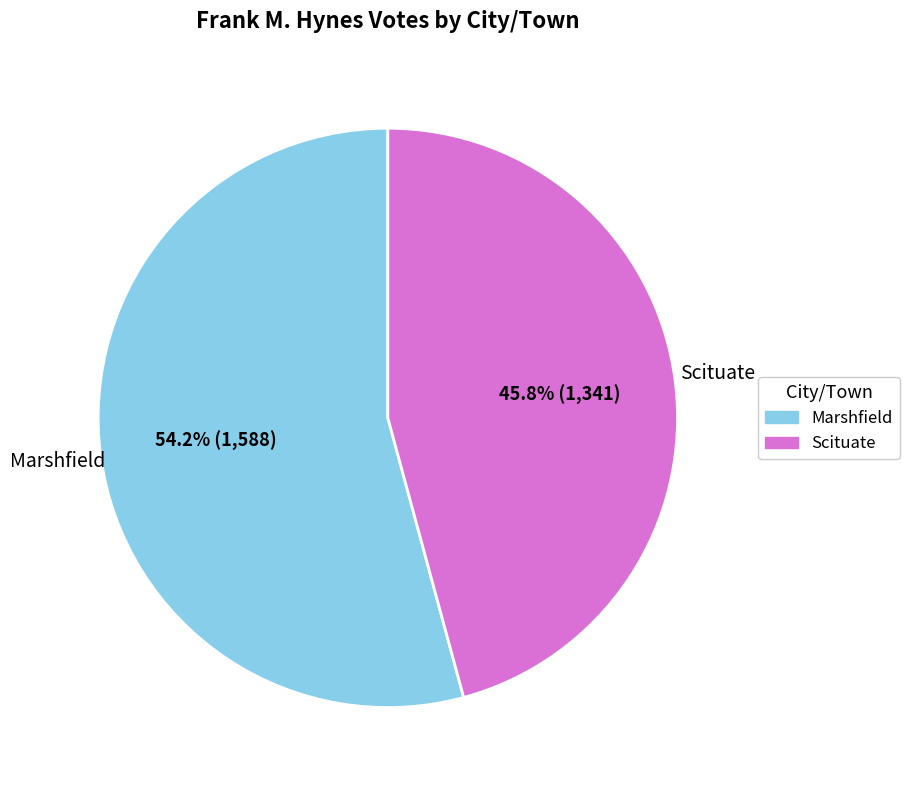

Which category has the smallest portion of the pie?

Scituate